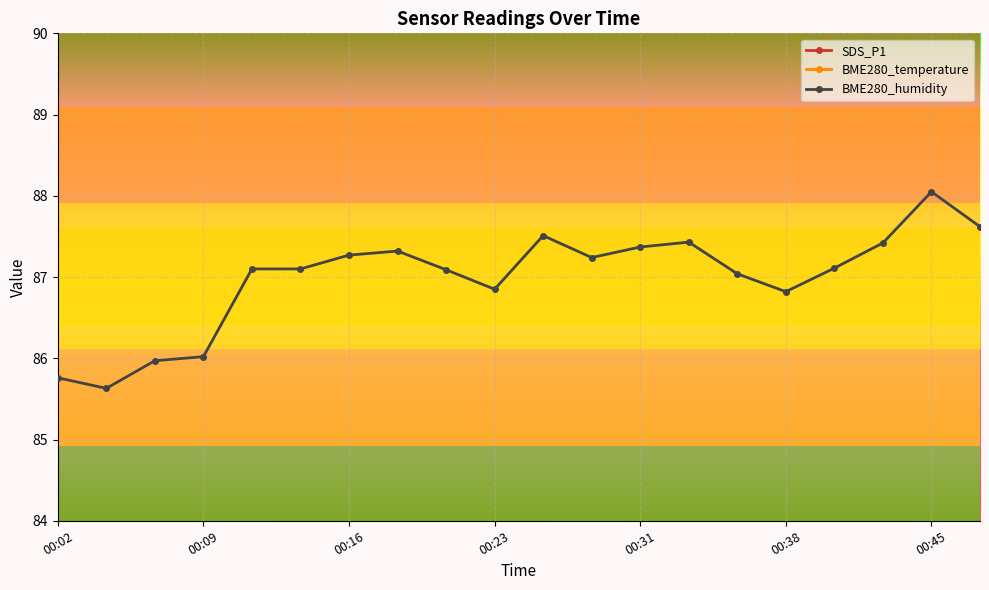

How many lines are shown in the chart?

3